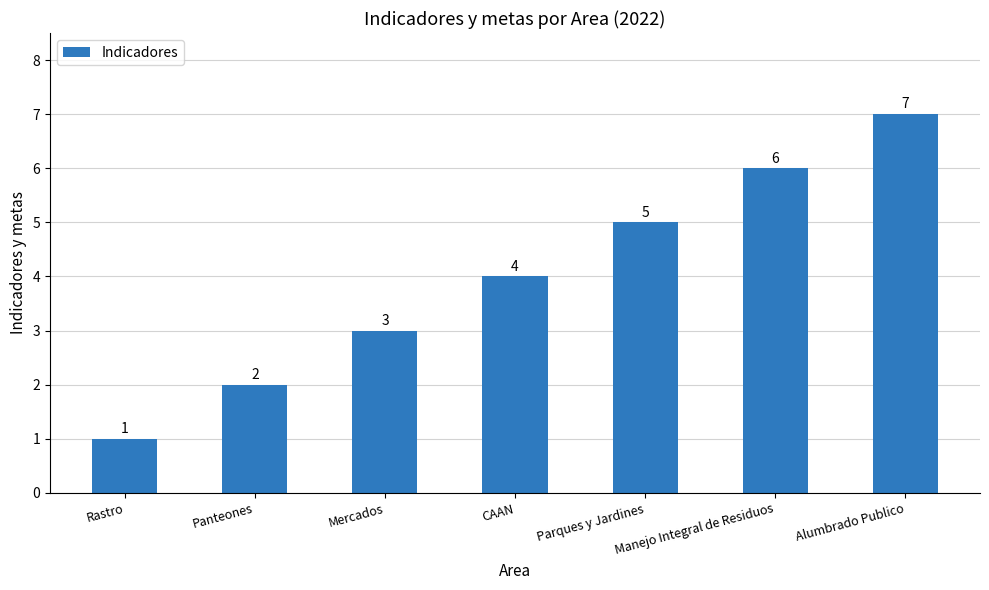

What is the label of the 6th bar from the left?

Manejo Integral de Residuos